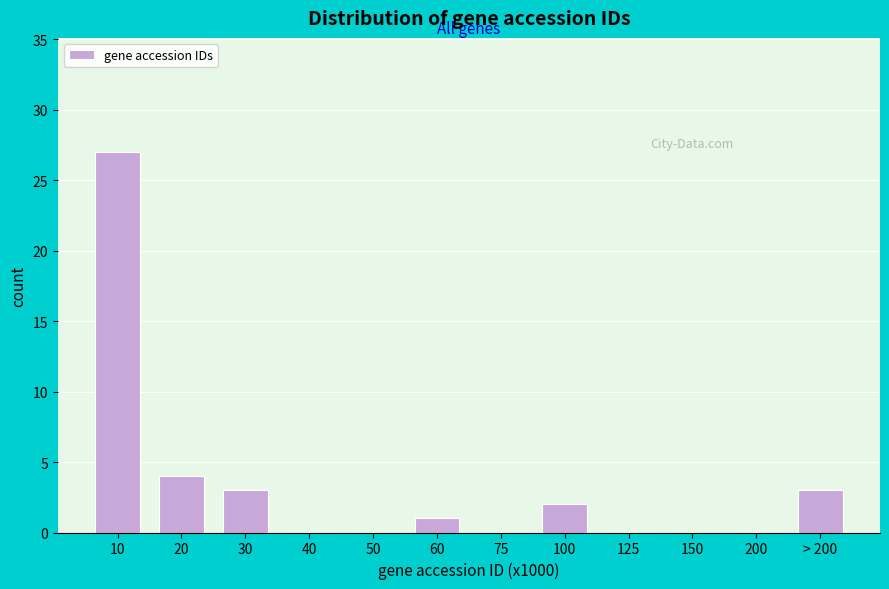

Reading left to right, what are all the values shown in this chart?

10=27	20=4	30=3	40=0	50=0	60=1	75=0	100=2	125=0	150=0	200=0	> 200=3